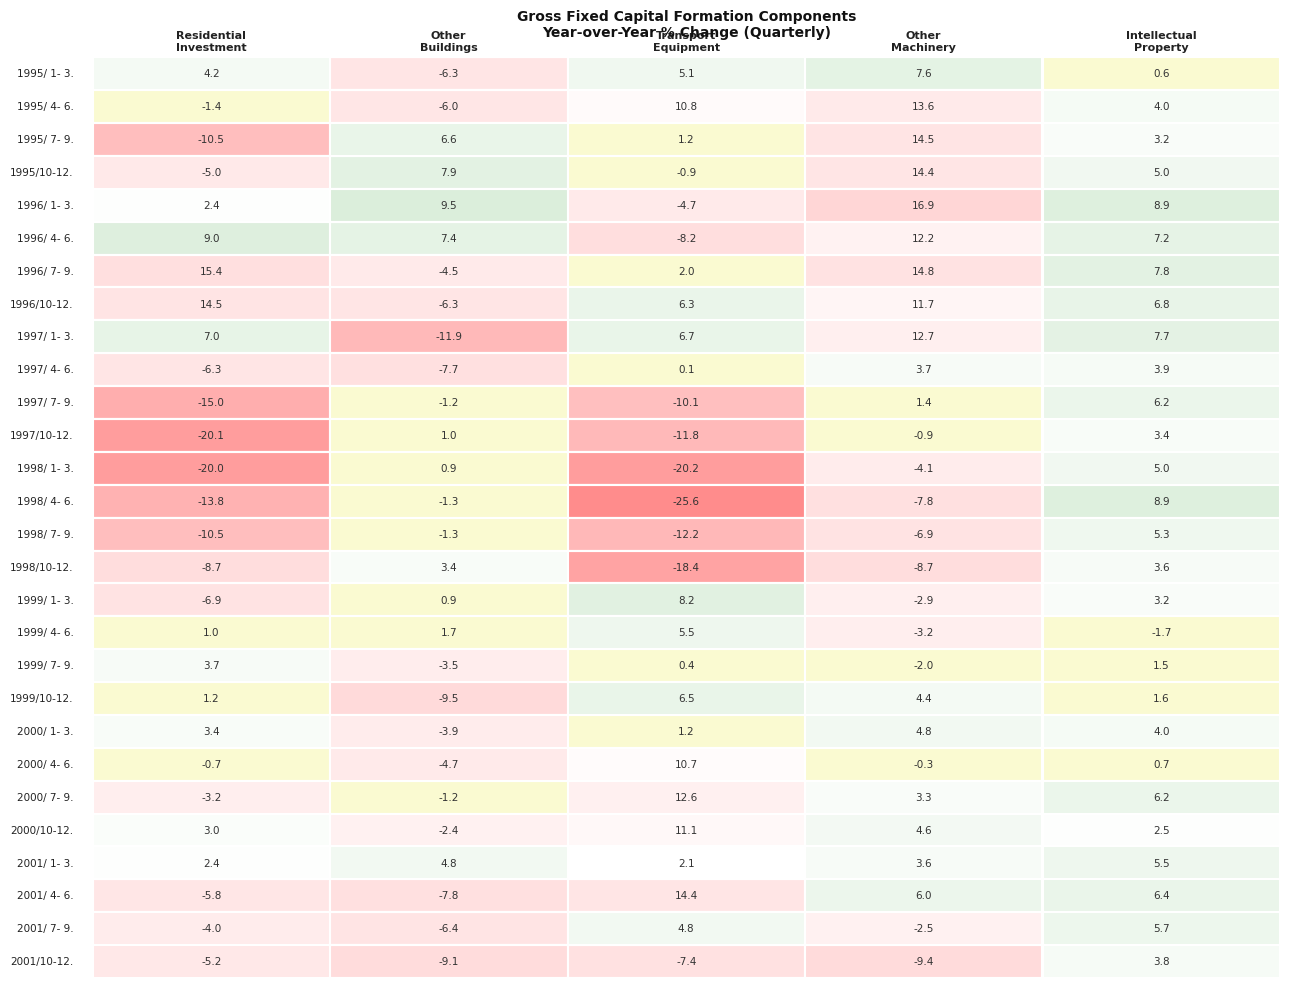

List the series in order of their peak value, lowest first.

1997/10-12., 1998/10-12., 1999/ 7- 9., 2001/10-12., 1997/ 4- 6., 2000/ 1- 3., 1998/ 1- 3., 1998/ 7- 9., 1999/ 4- 6., 2001/ 1- 3., 2001/ 7- 9., 1997/ 7- 9., 1999/10-12., 1995/ 1- 3., 1999/ 1- 3., 1998/ 4- 6., 2000/ 4- 6., 2000/10-12., 1996/ 4- 6., 2000/ 7- 9., 1997/ 1- 3., 1995/ 4- 6., 1995/10-12., 2001/ 4- 6., 1995/ 7- 9., 1996/10-12., 1996/ 7- 9., 1996/ 1- 3.